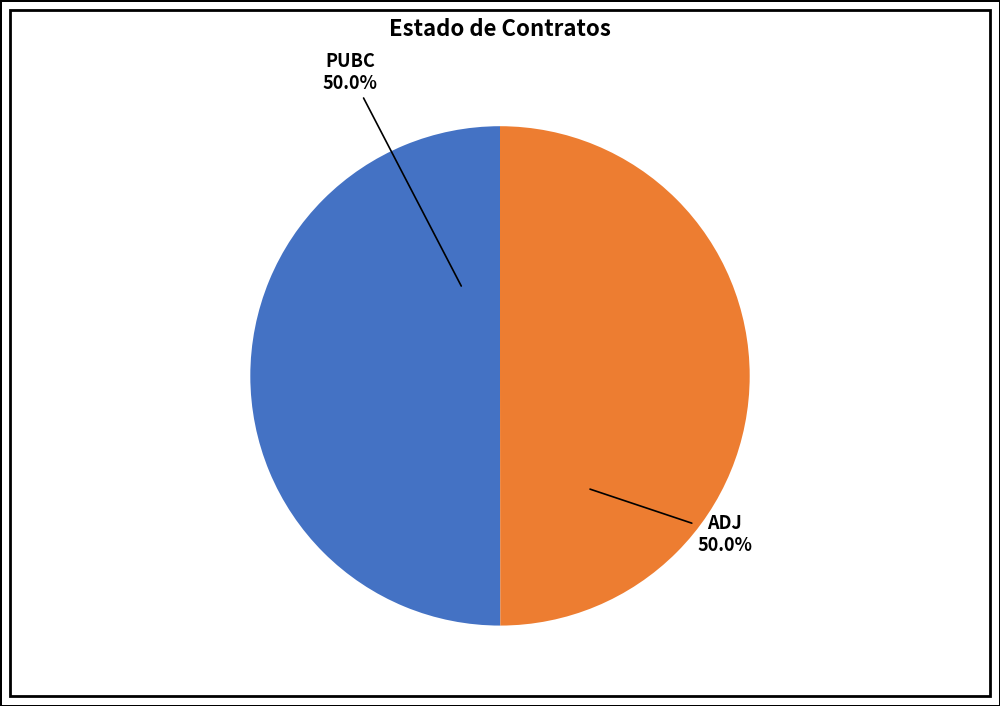

Count the number of slices in the pie.

2